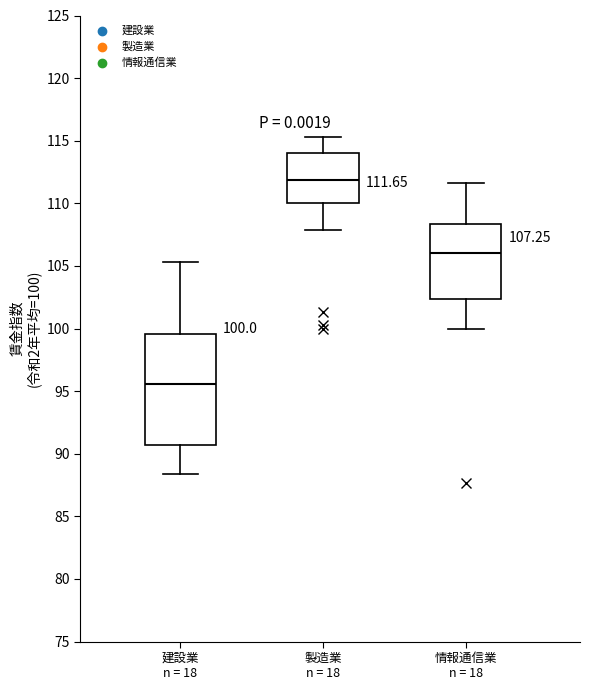

Which box is the tallest, from its lower edge to its upper edge?

建設業 n = 18